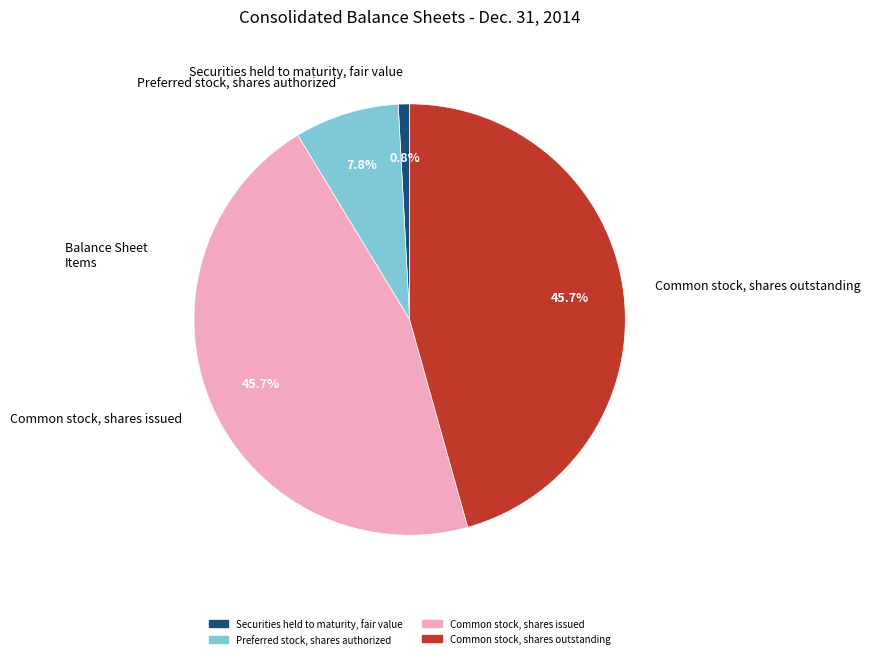

Is there a majority slice in this chart?

No